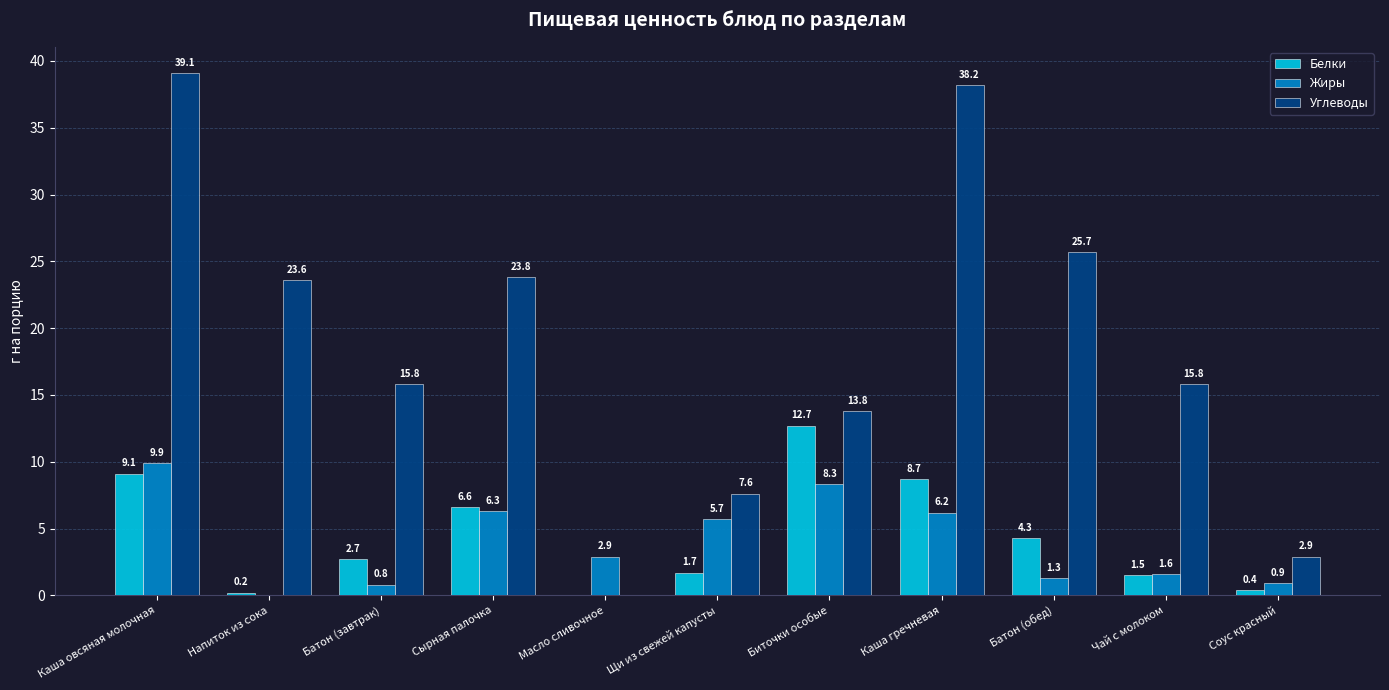

Which series has the largest total across all categories?

Углеводы